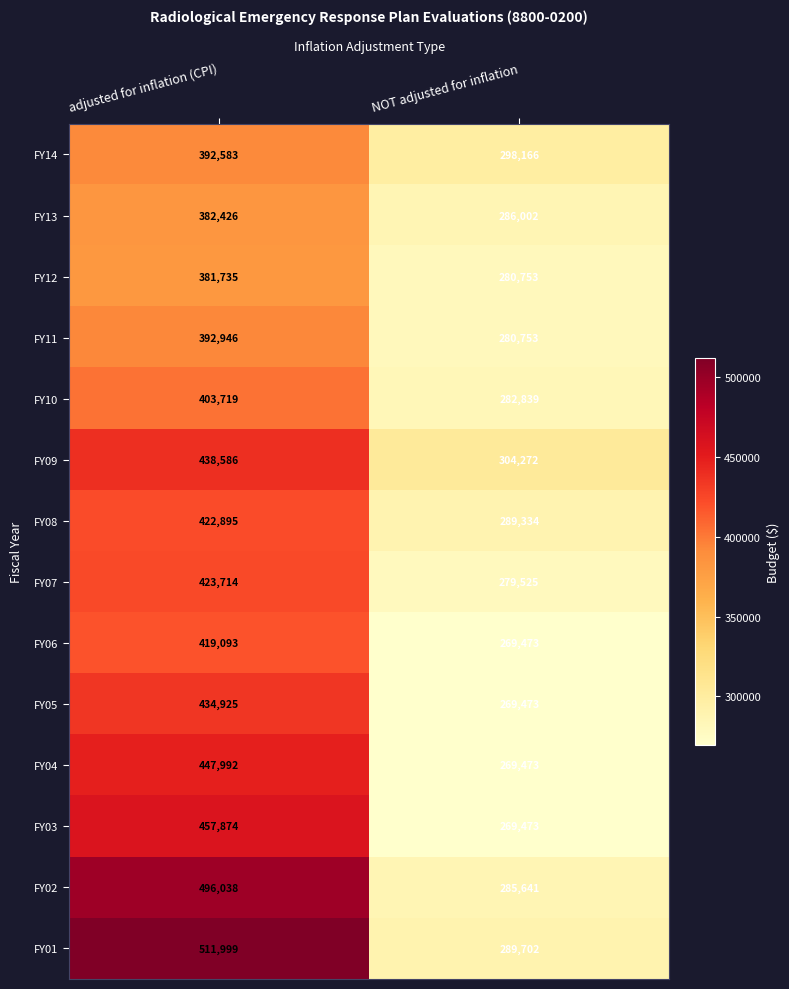

At how many categories does at least one series exceed 468794?

1